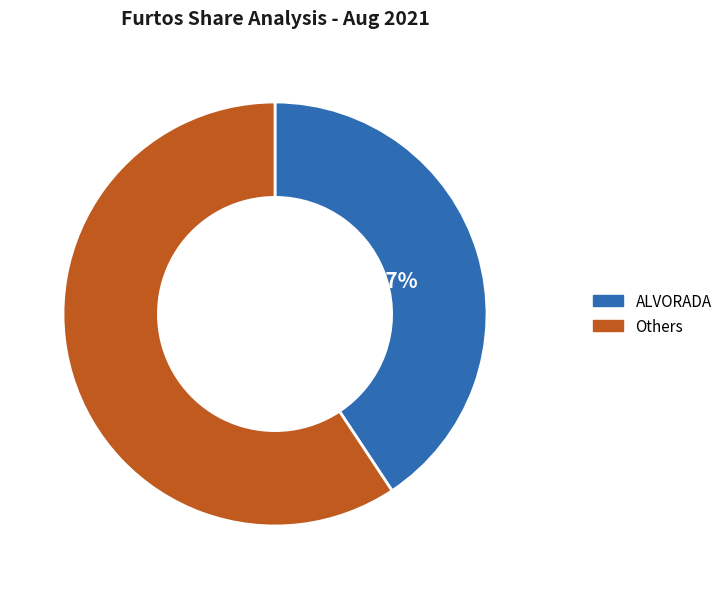

Is the sum of Others and ALVORADA greater than half?

Yes